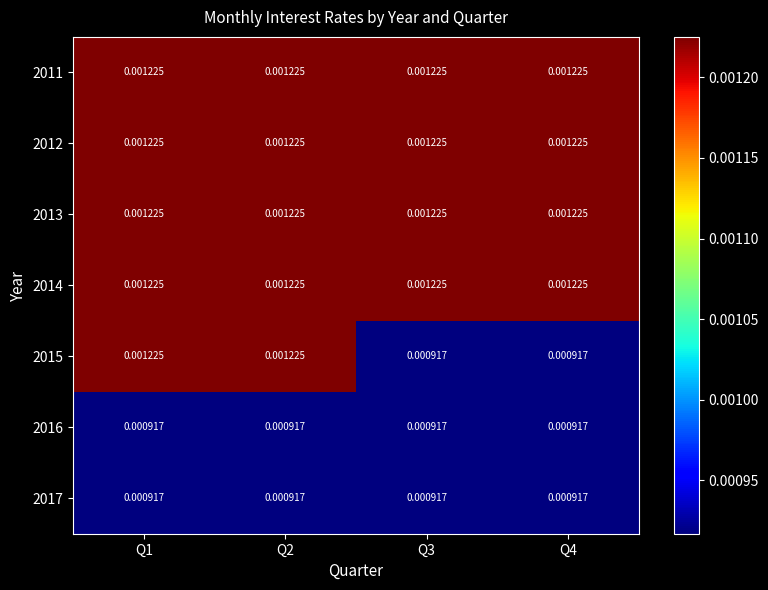

Is the value of 2017 at Q3 greater than the value of 2013 at Q4?

No